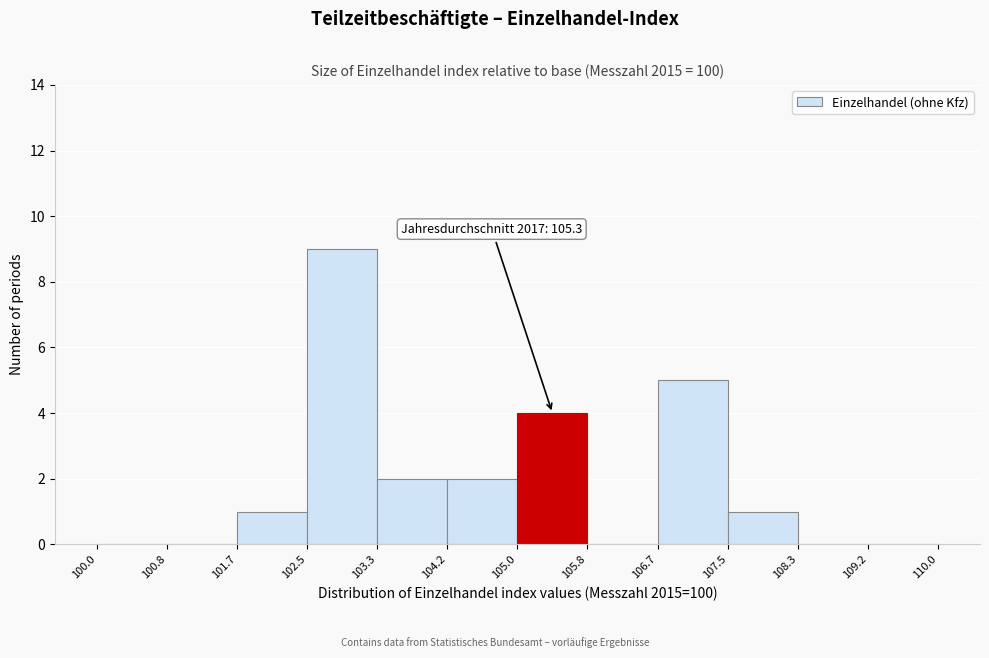

Which range on the x-axis has the tallest bar?

102.5 to 103.3